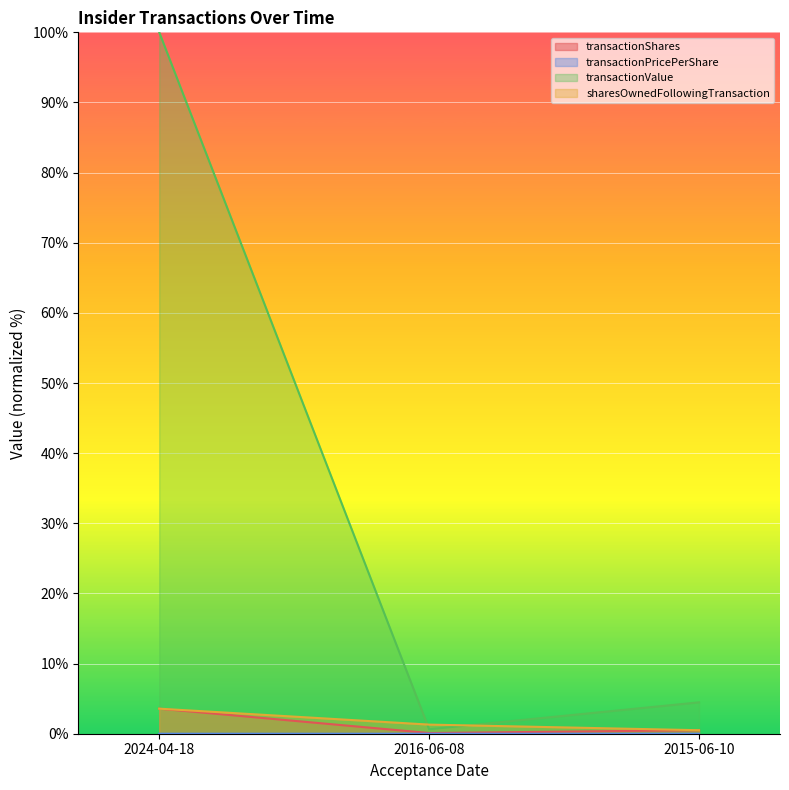

What is the value of the sharesOwnedFollowingTransaction point at the 2nd from the left?

1.3